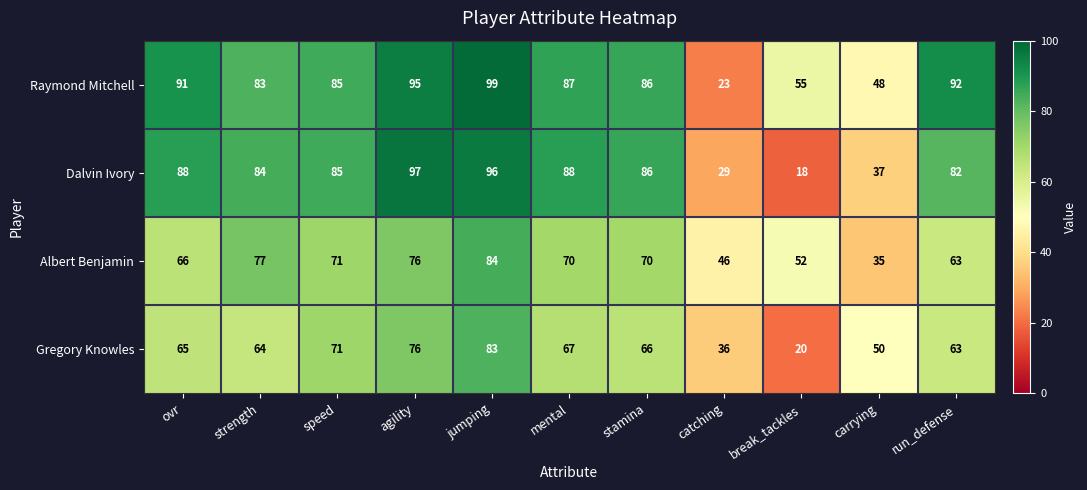

Which series has the largest total across all categories?

Raymond Mitchell